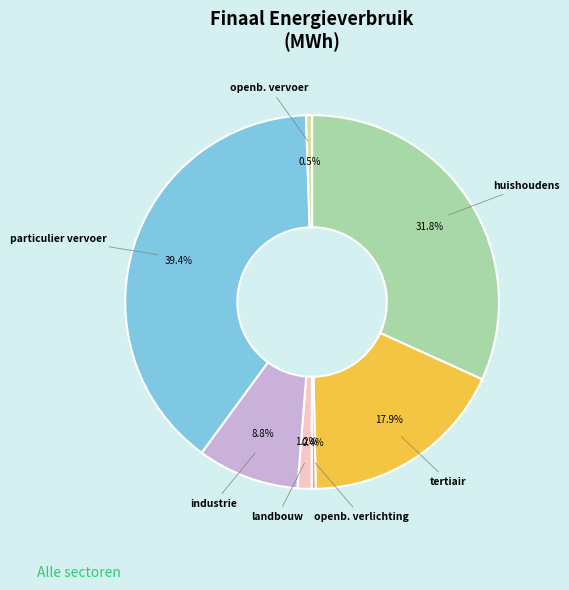

Is there a majority slice in this chart?

No